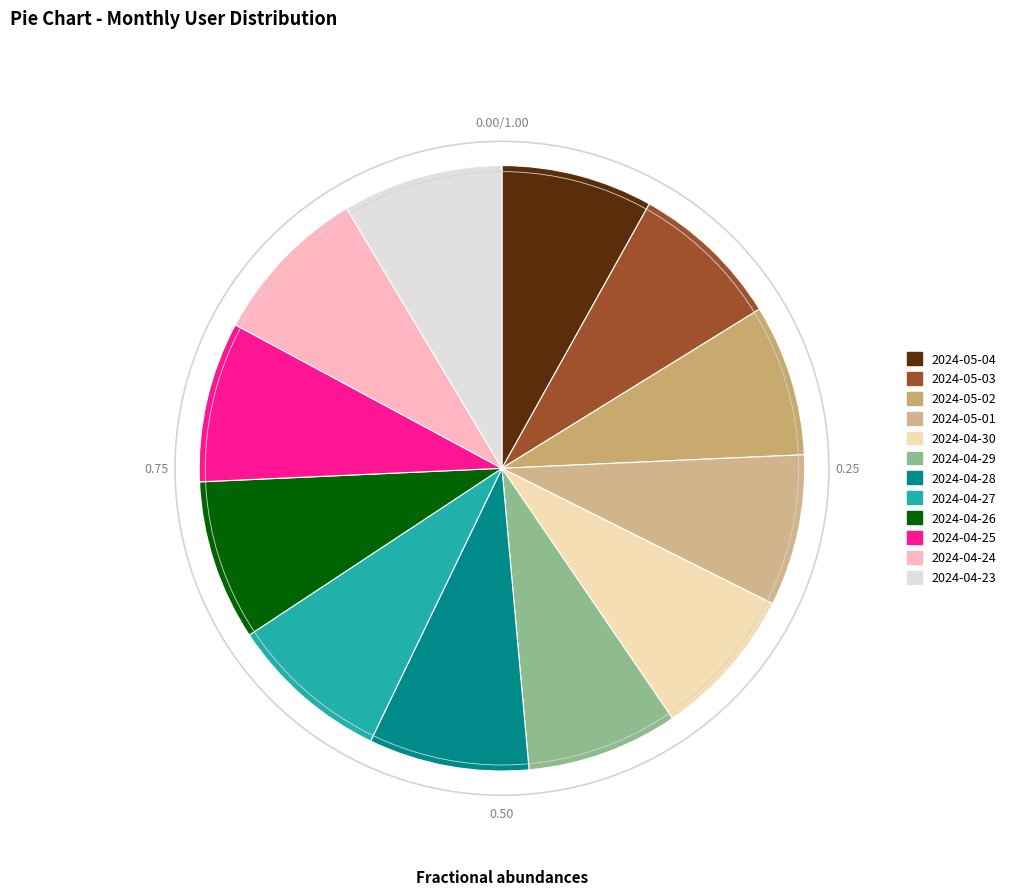

Does 2024-05-01 represent more than half of the total?

No